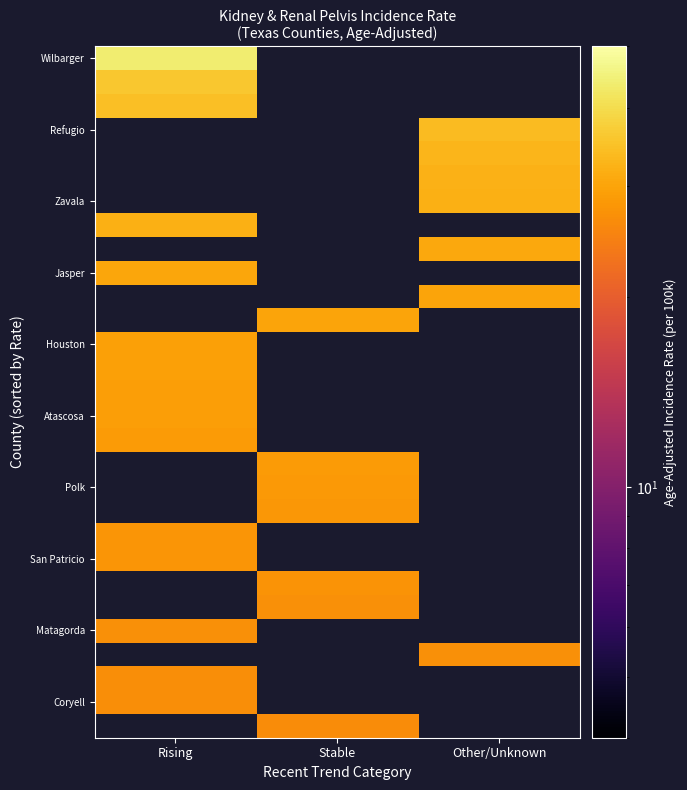

At which label does Coryell reach its peak?

Rising